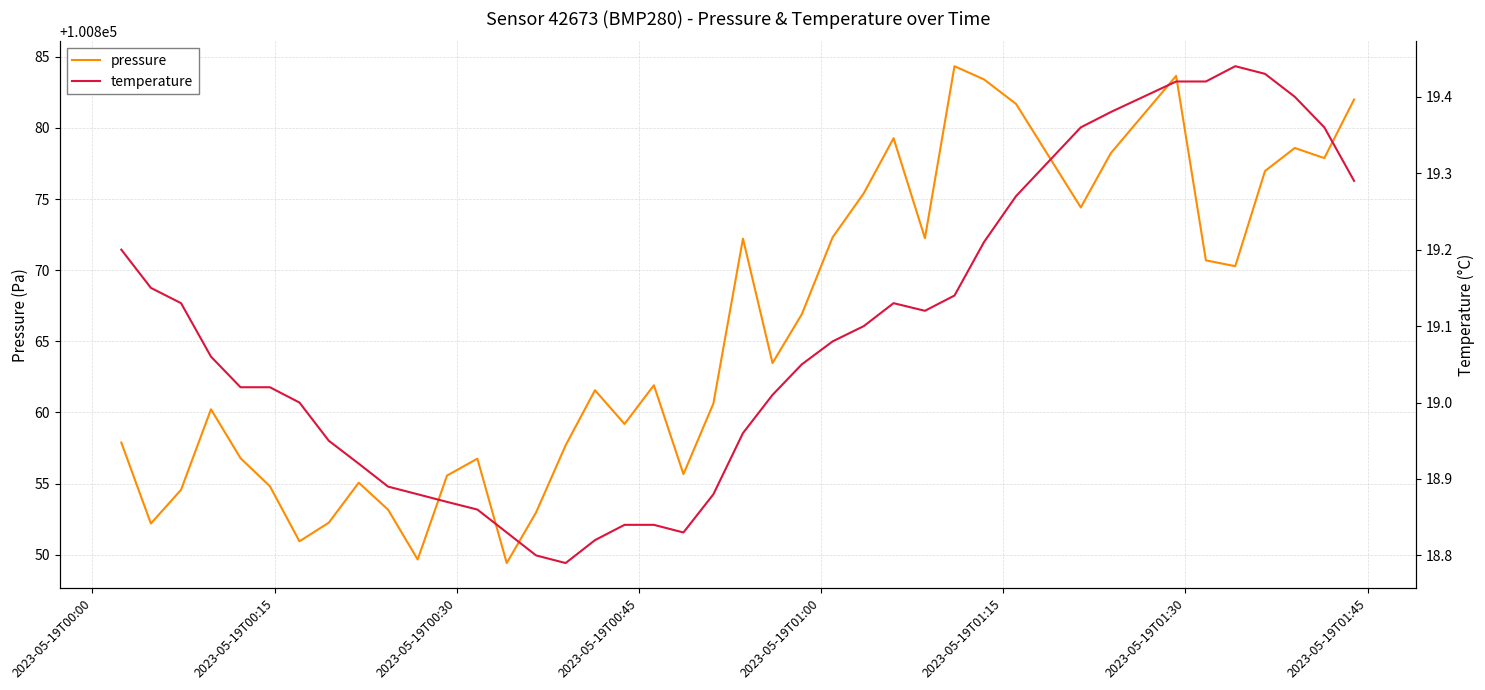

What is the maximum value for pressure?

100884.3